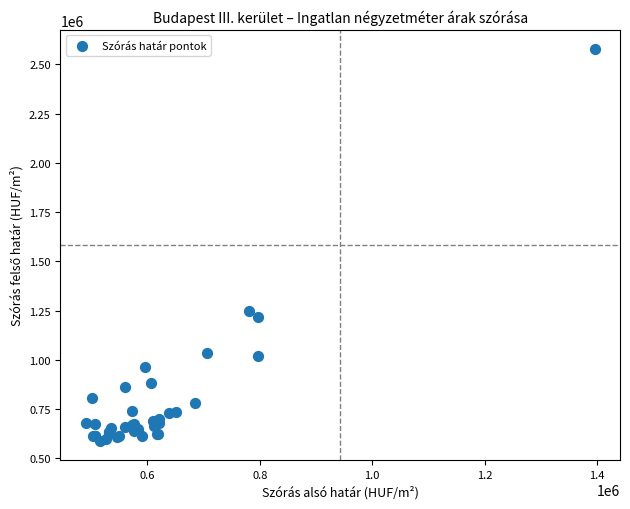

What Y value in the scatter plot is closest to 1582445?

1247623